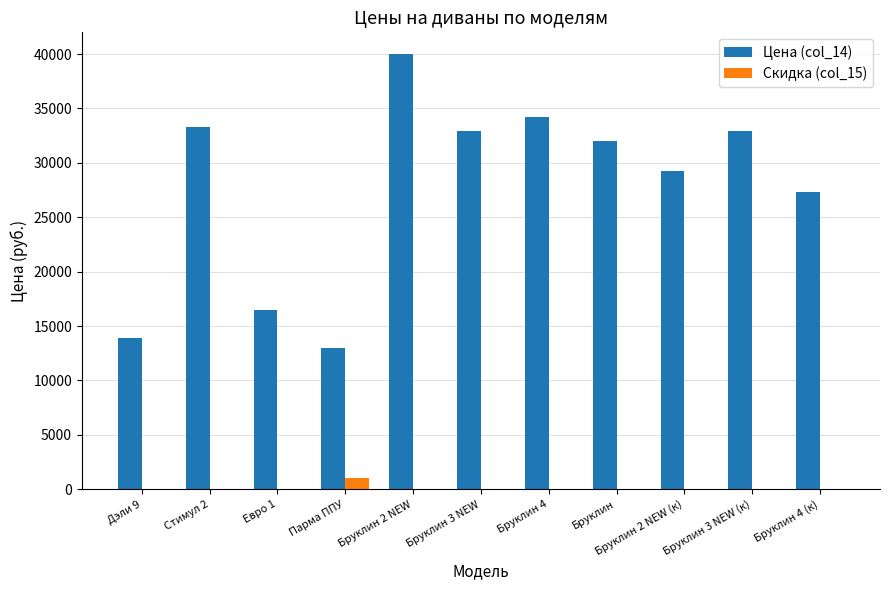

Is it true that Цена (col_14) equals 13900 at Дэли 9?

True